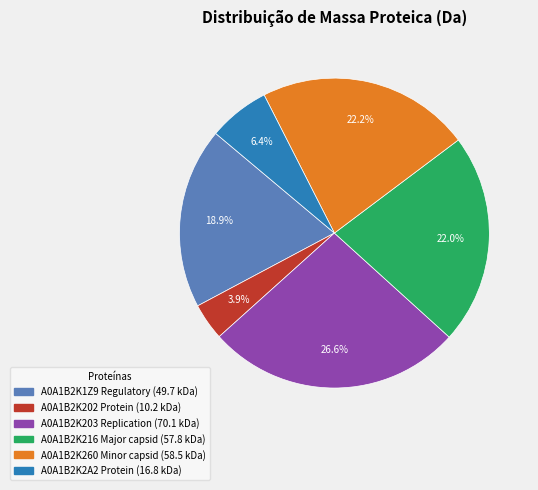

The A0A1B2K203 Replication slice represents 16% of the pie. True or false?

False